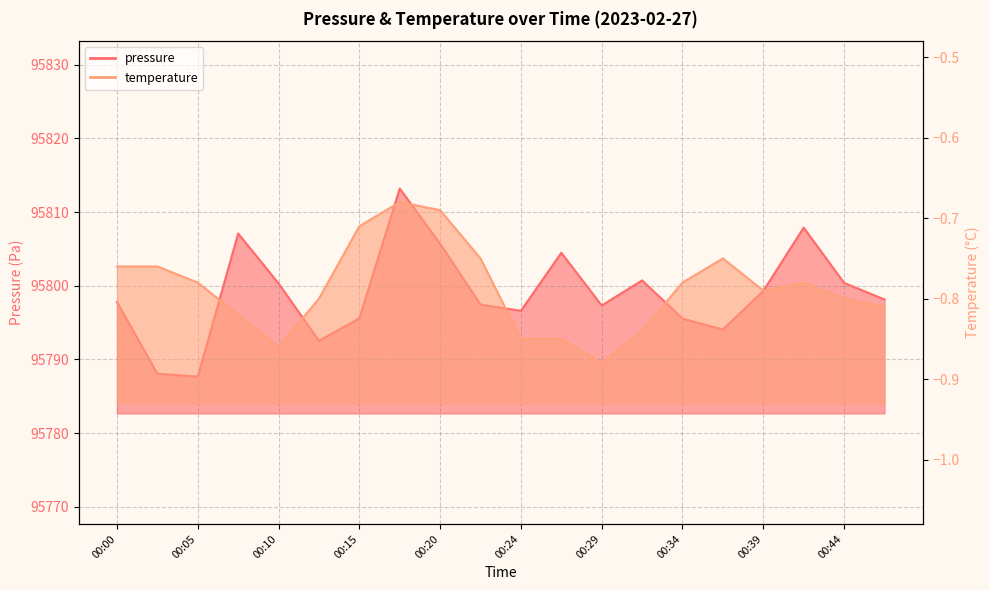

Count the number of categories in the chart.

20